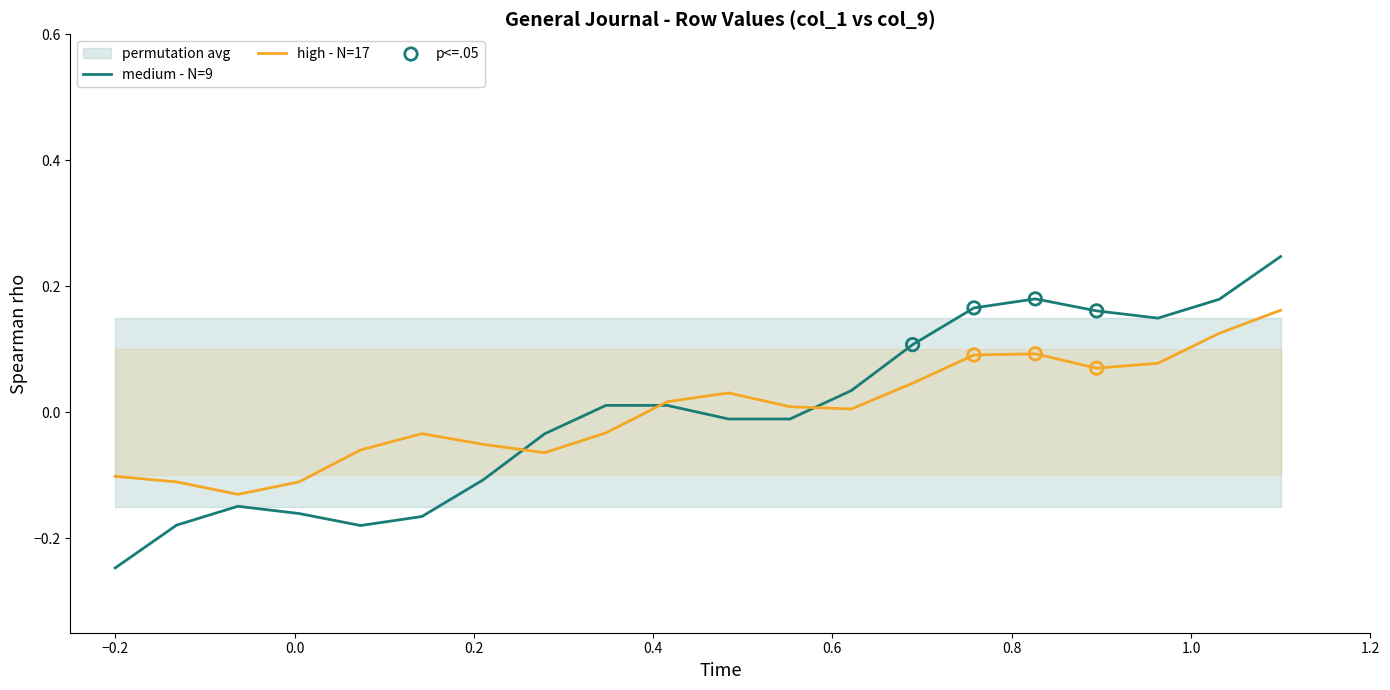

Which series has the largest total across all categories?

high - N=17